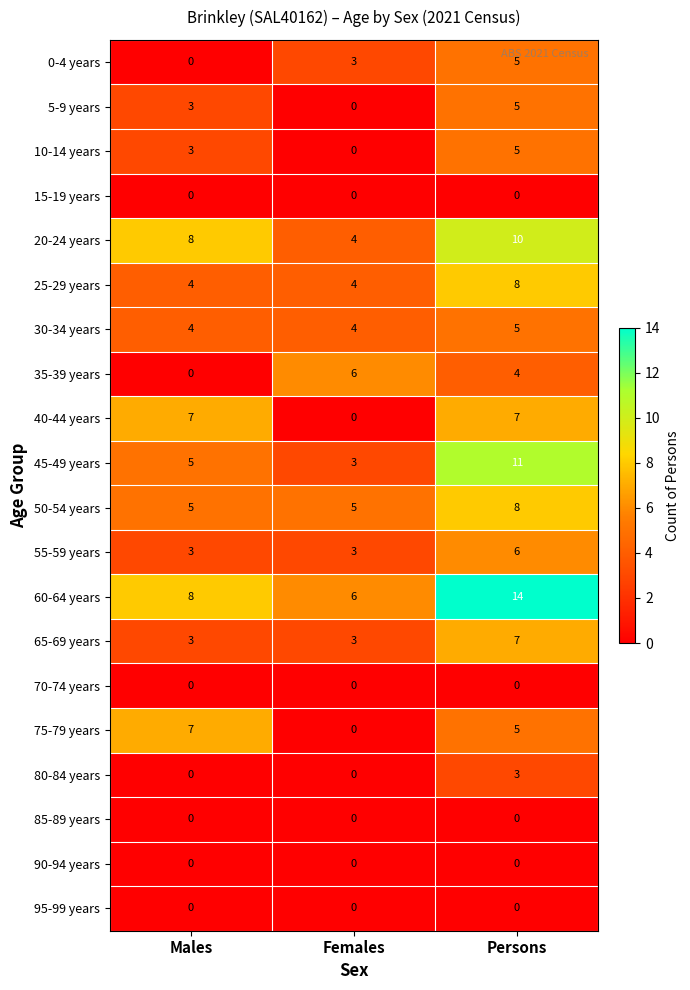

List the labels in order of 10-14 years value, largest first.

Persons, Males, Females